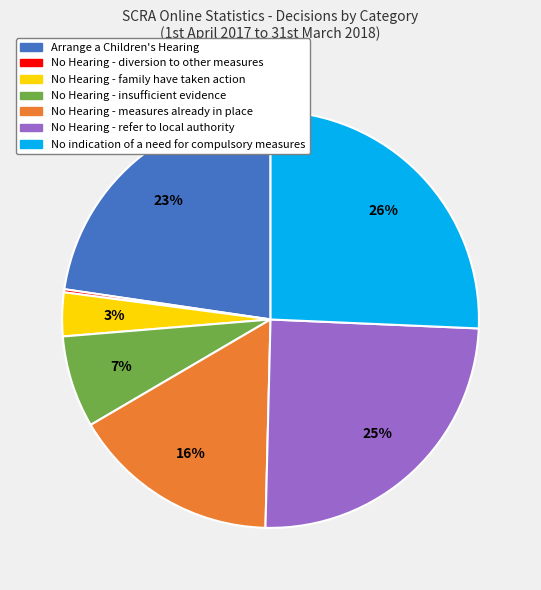

The Arrange a Children's Hearing slice represents 23% of the pie. True or false?

True